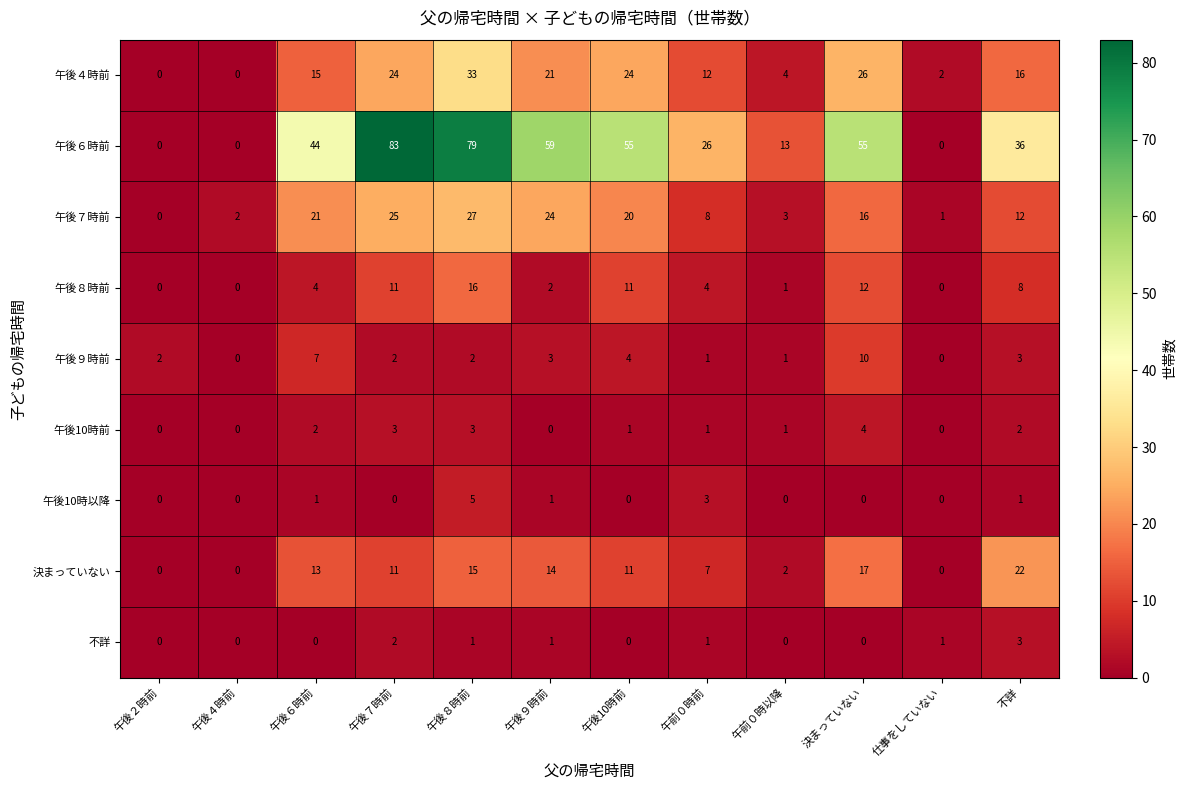

Which series has the largest total across all categories?

午後６時前